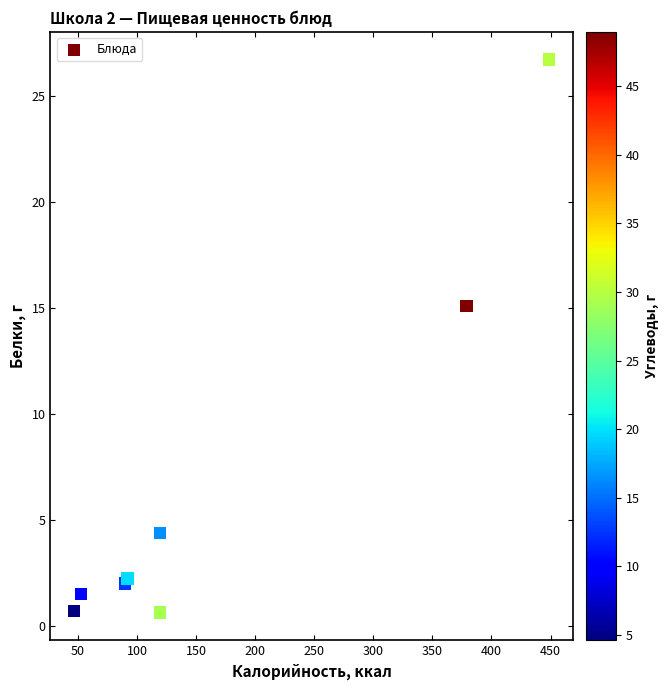

What Y value in the scatter plot is closest to 13?

15.1